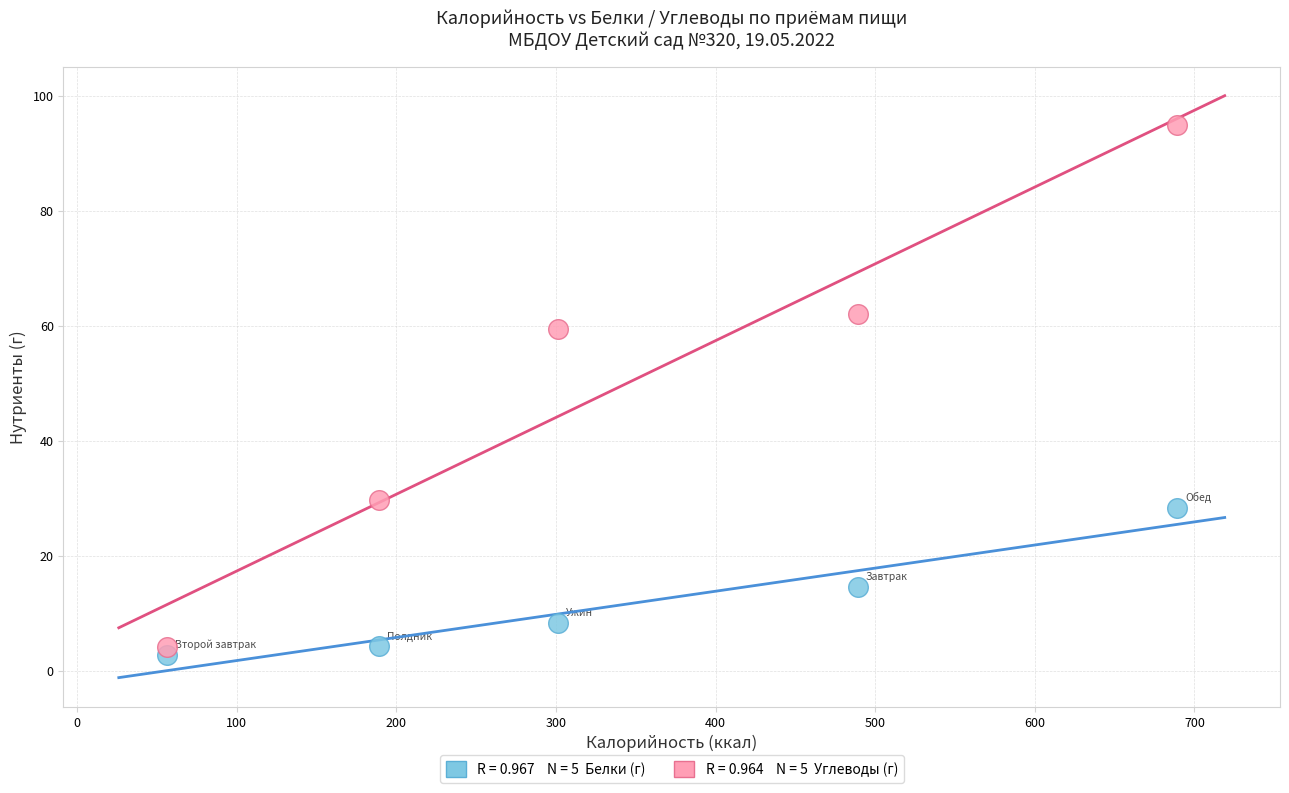

Across all series, what Y value is closest to 48?

59.5